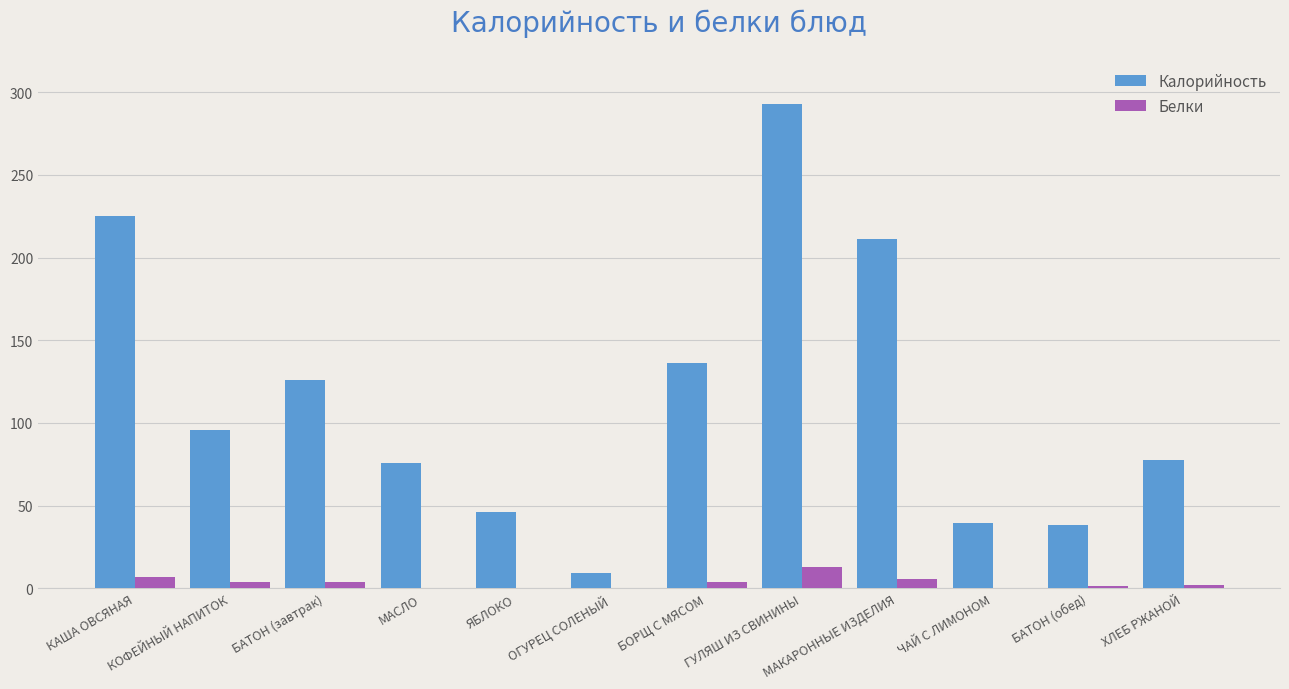

What is the greatest value displayed?

293.0